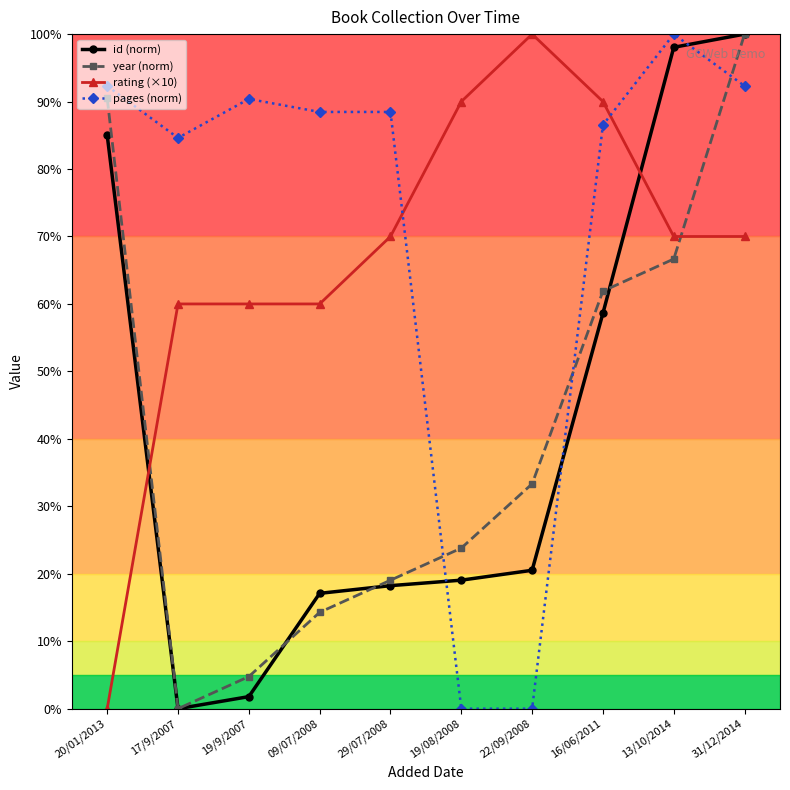

What is the label of the 10th point from the right?

20/01/2013